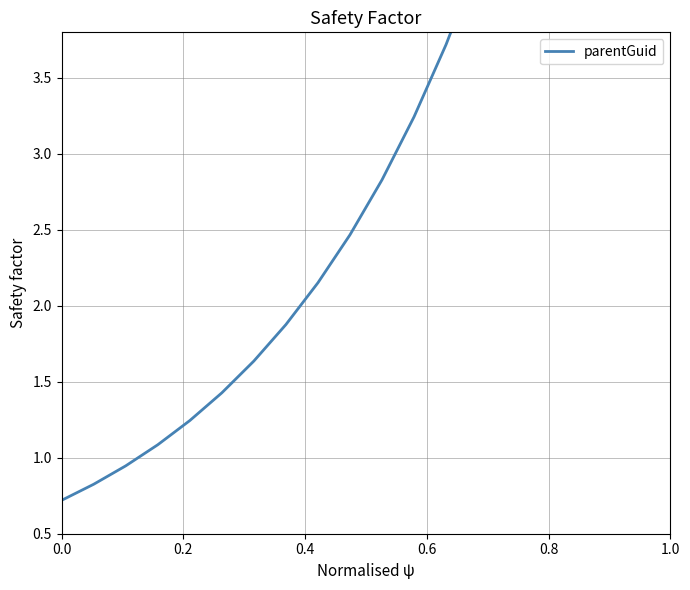

What is the sum of all values?

70.9